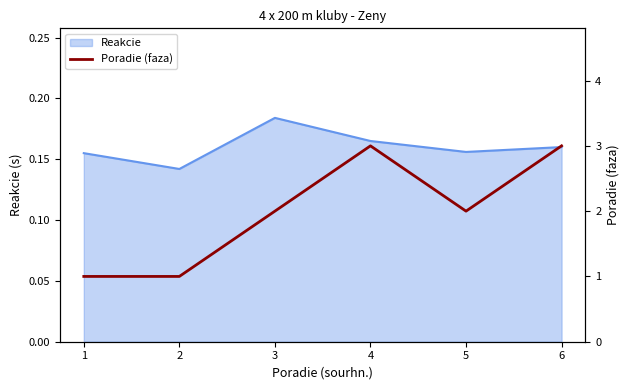

What is the difference between the second highest and minimum values?

2